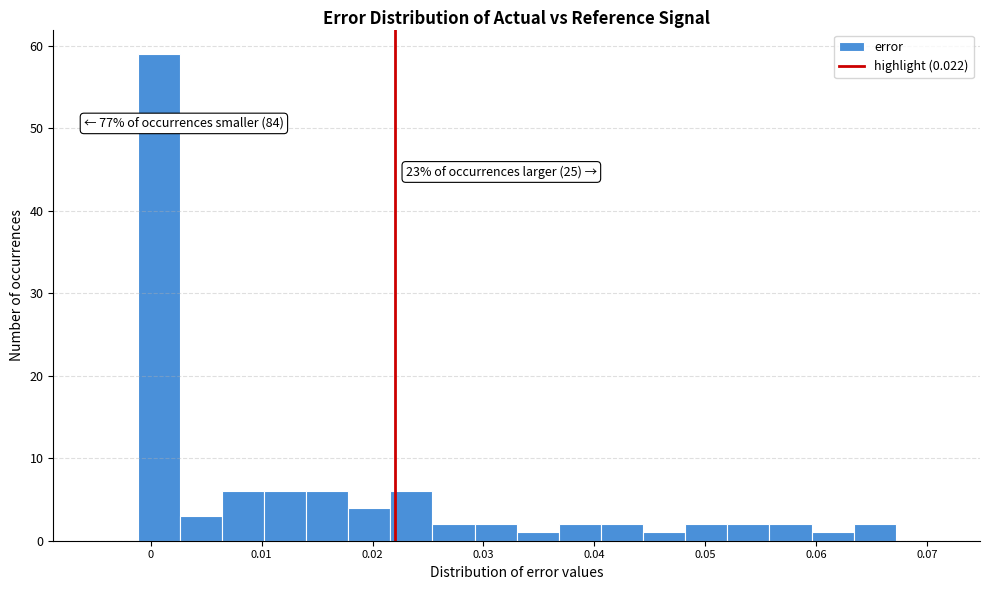

Around what value on the x-axis is the tallest bar? Give the approximate position of its centre, as read against the axis.

0.001